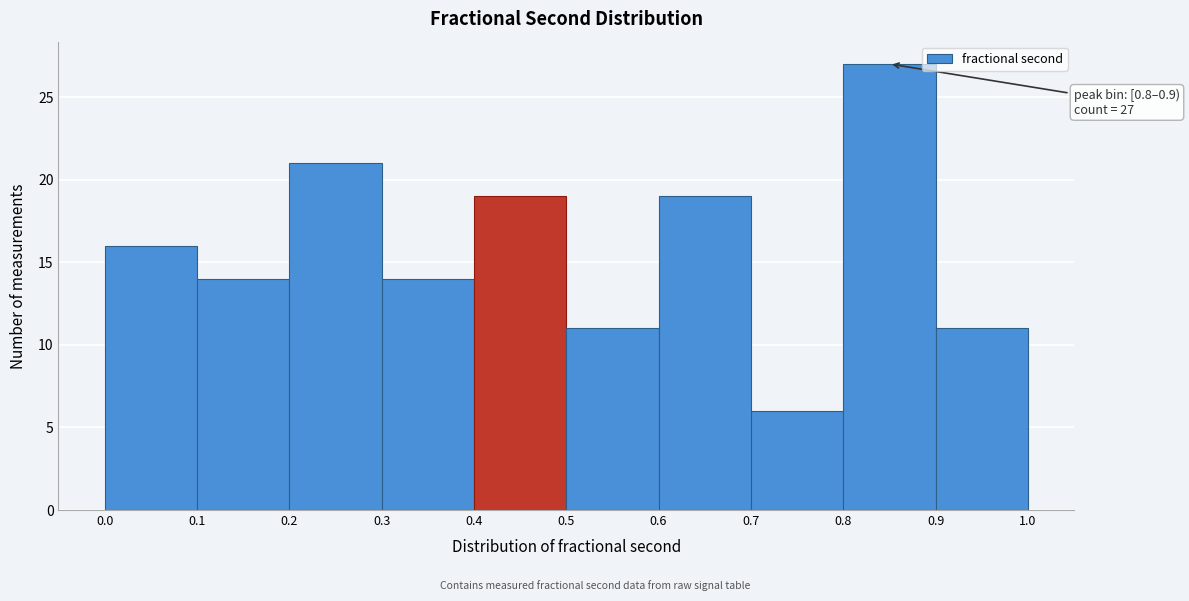

Over which range of the x-axis is the bar tallest?

0.8 to 0.9